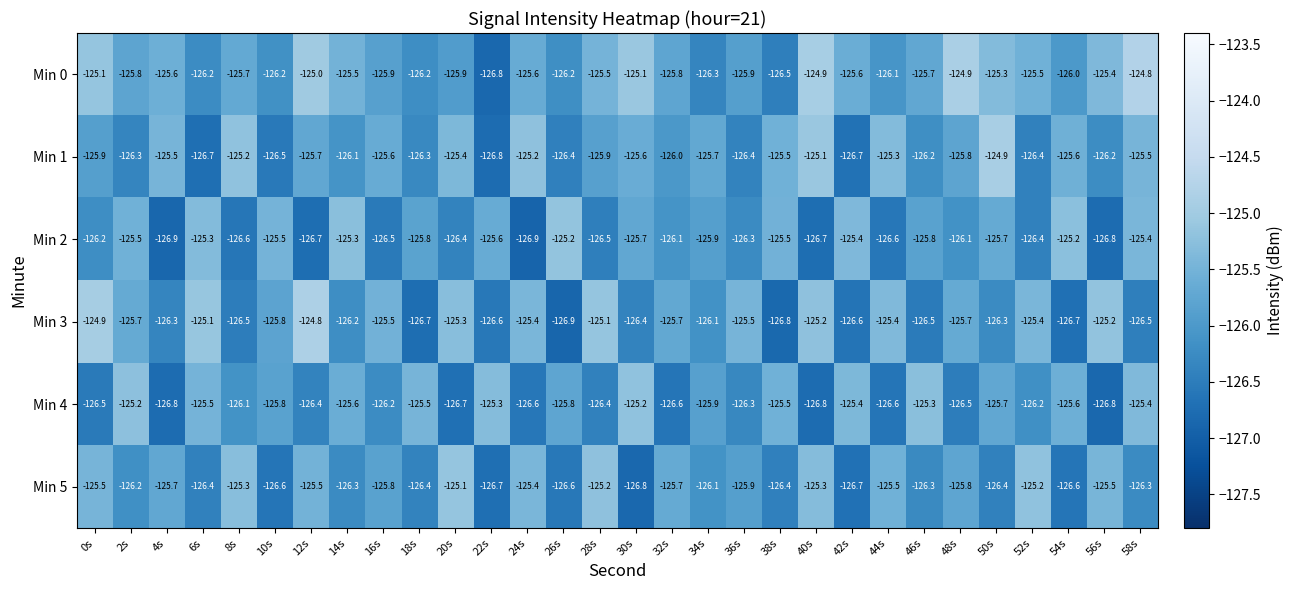

What is the approximate value of Min 5 at 52s?

-125.2